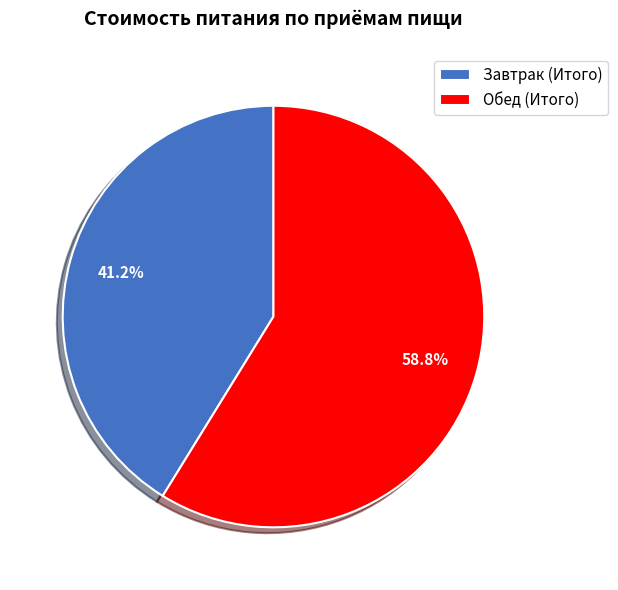

To the nearest percent, what percentage of the pie is Завтрак (Итого)?

41%